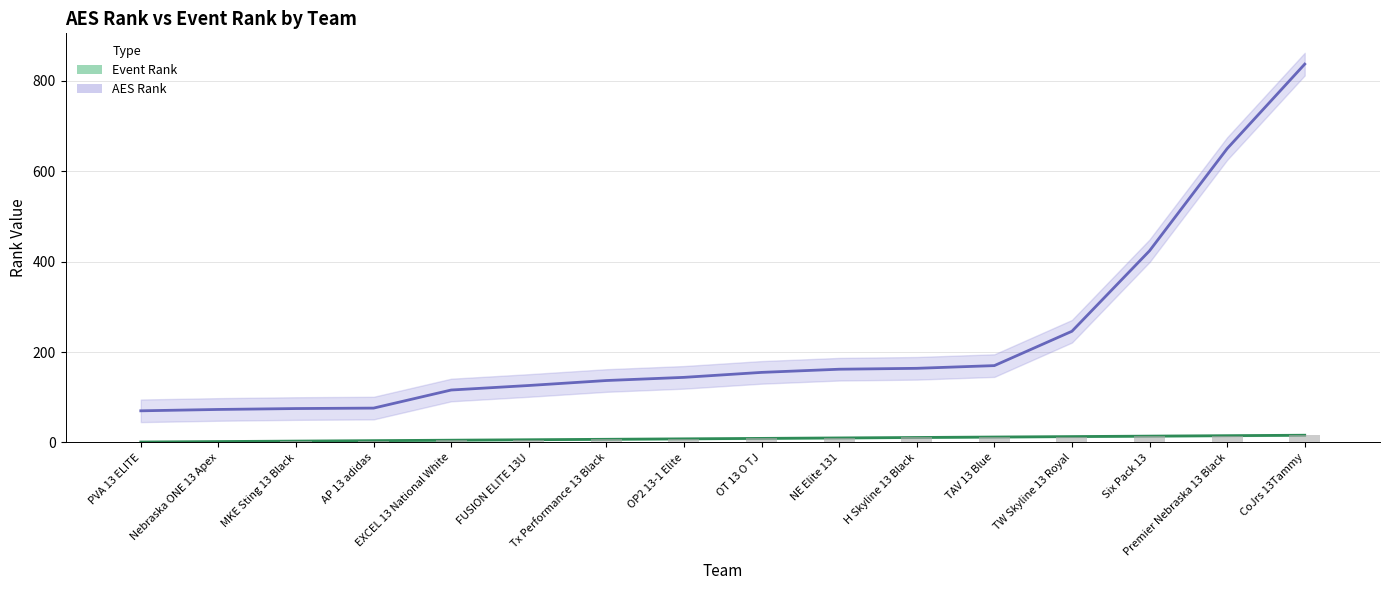

Where does the AES Rank series first go above 155?

NE Elite 131